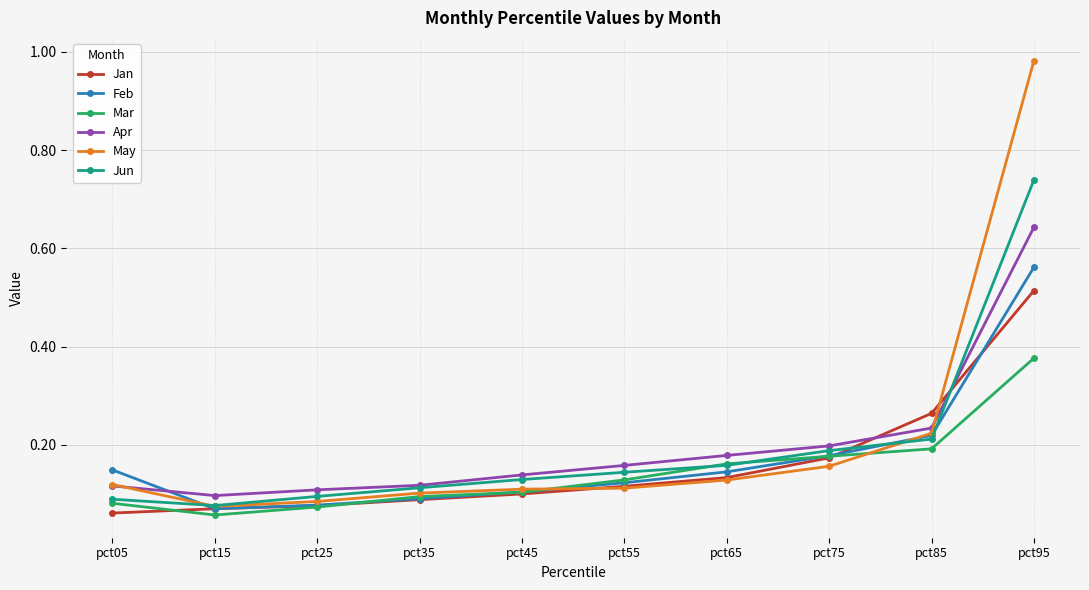

True or false: Apr has a value of 0.2 at pct45.

False